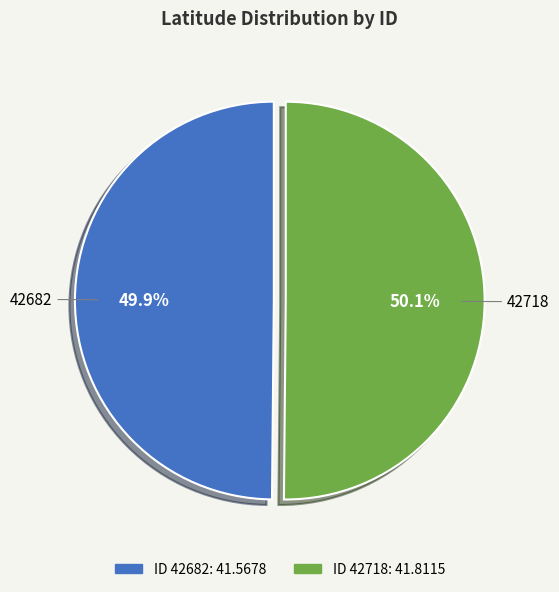

What is the ratio of the value at 42682 to the value at 42718?

1.0